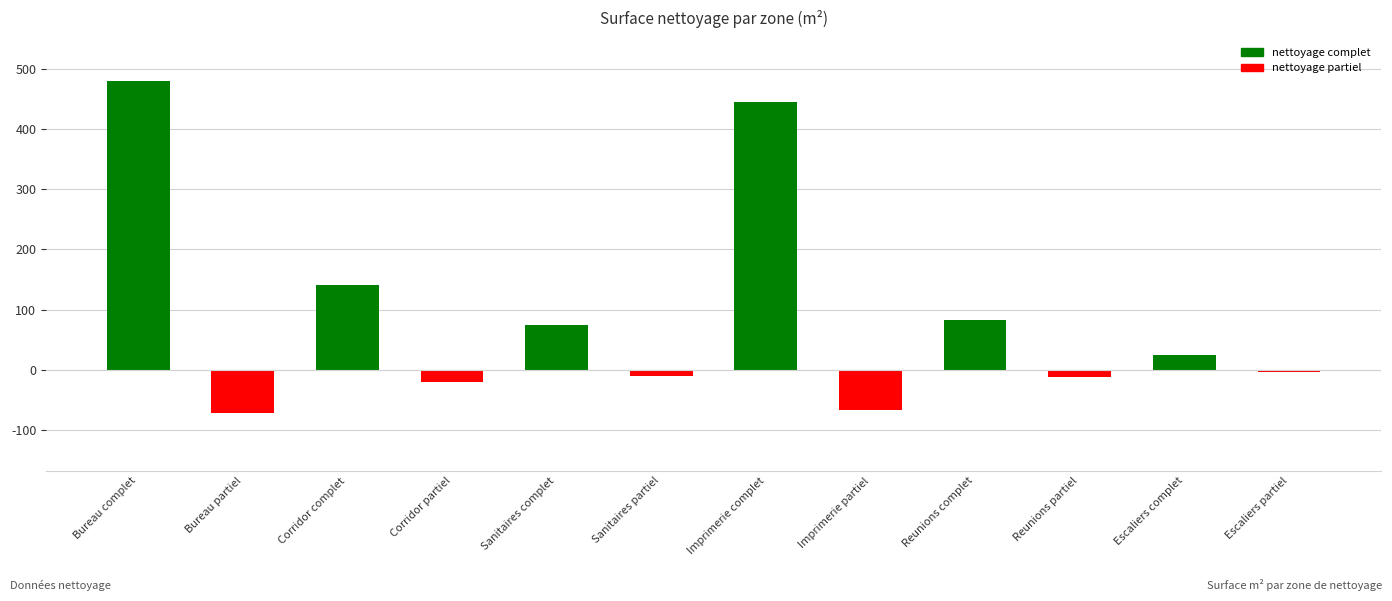

What is the label of the 7th bar from the left?

Imprimerie complet